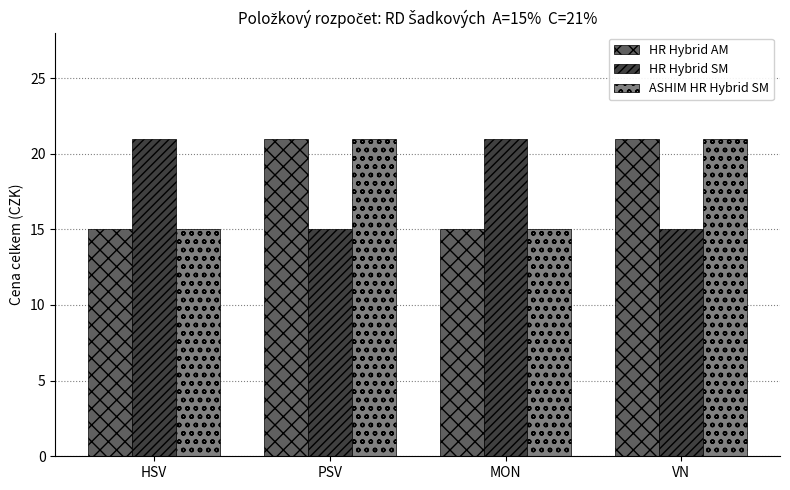

What is the total value across all series at PSV?

57